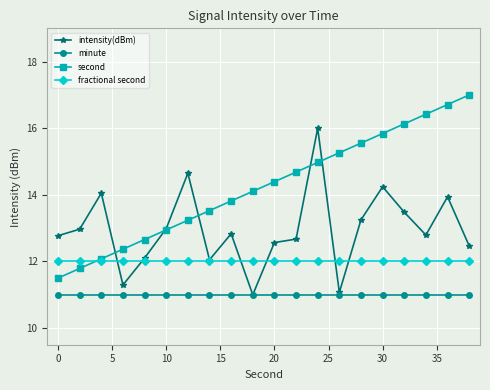

Rank the series by their maximum value, from highest to lowest.

second, intensity(dBm), fractional second, minute